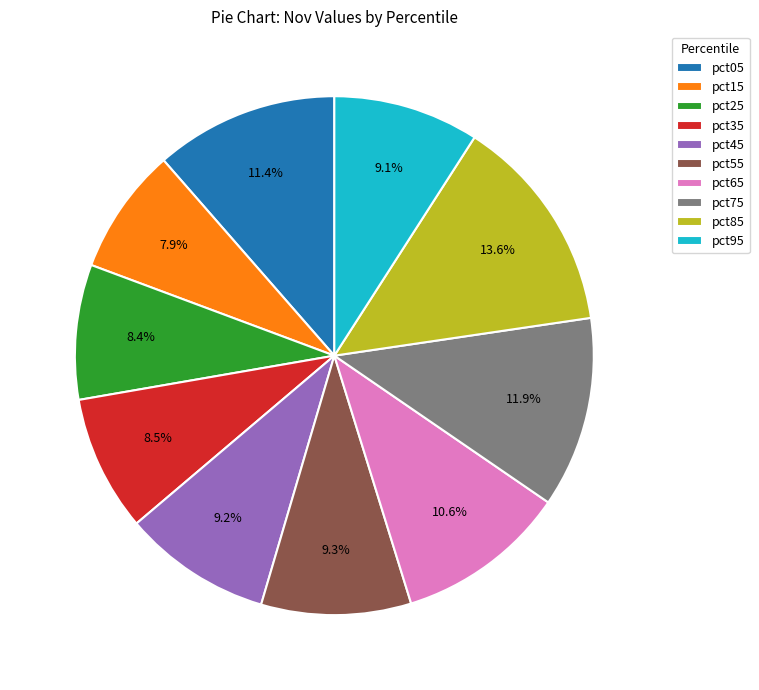

Does pct65 represent more than half of the total?

No